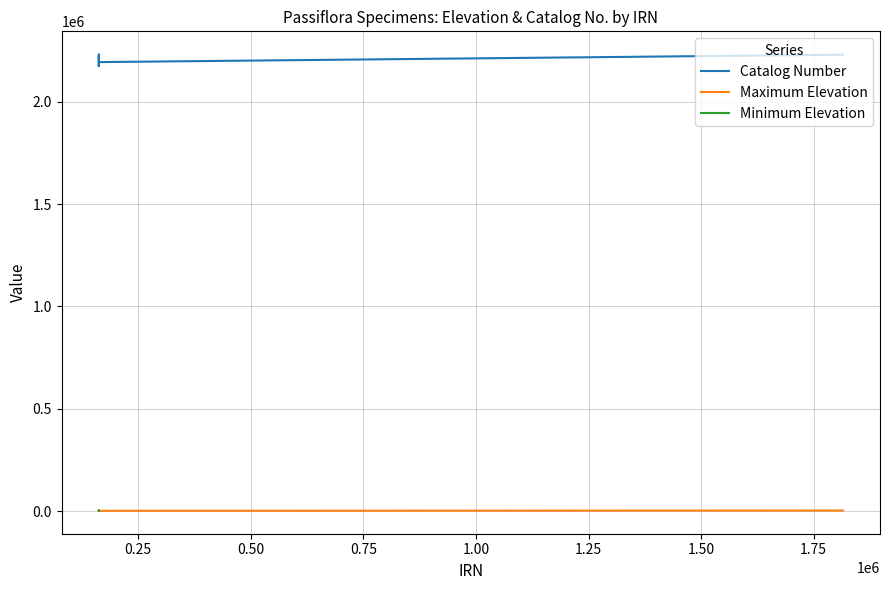

What is the smallest value displayed?

162769